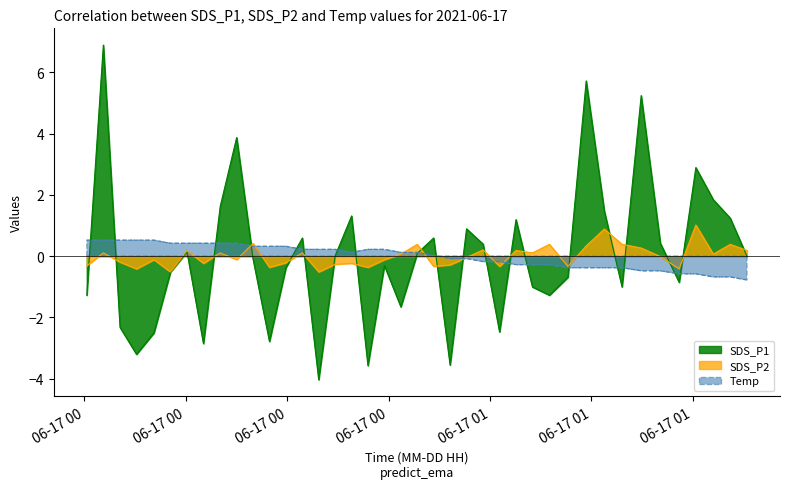

List the series in order of their peak value, highest first.

SDS_P1, SDS_P2, Temp